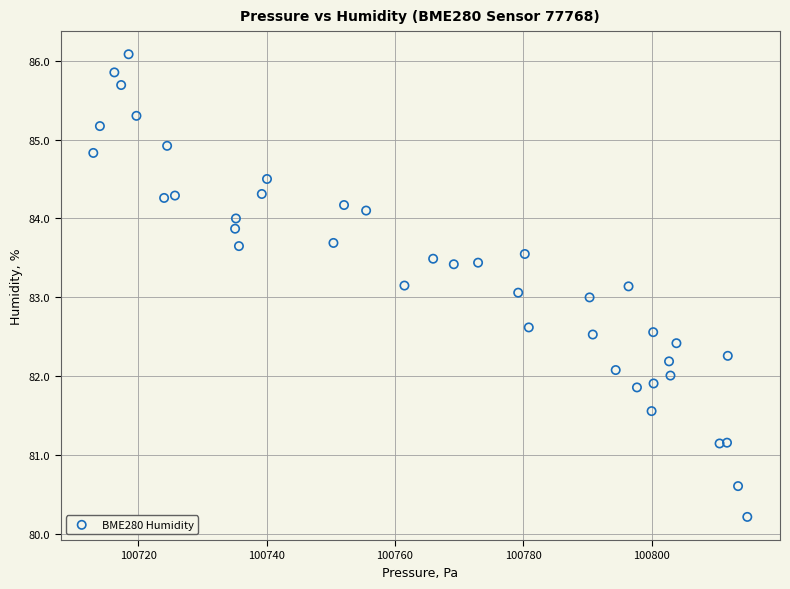

What is the range of X values (max minus min)?

101.9